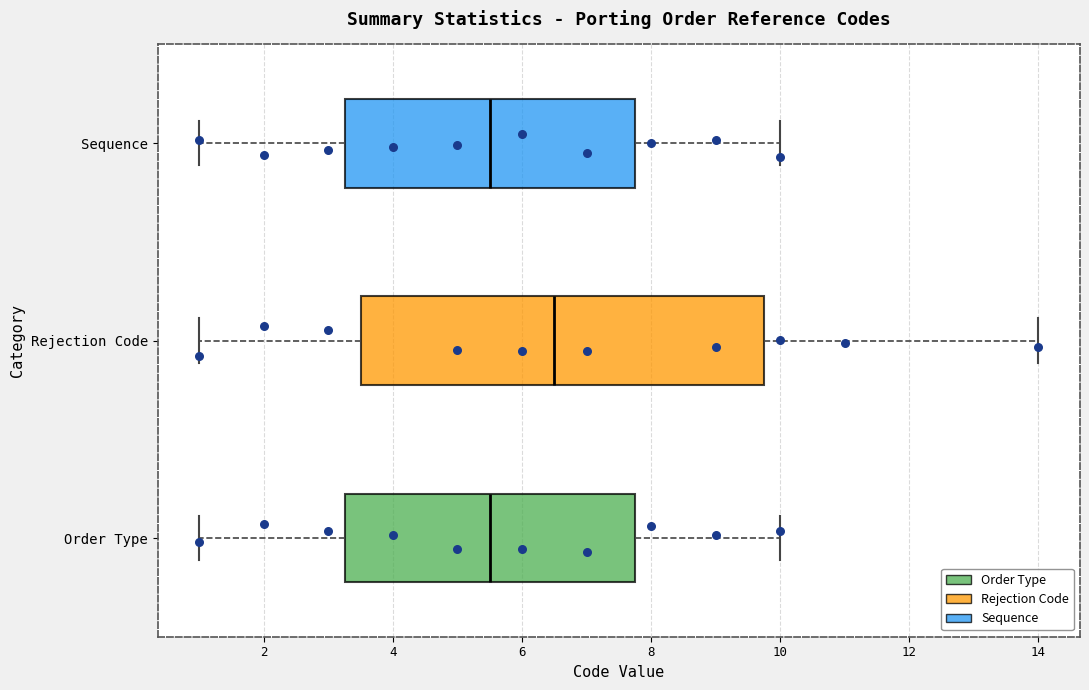

Where does the median line of the box for Rejection Code sit on the x-axis? The values are not printed on the chart, so give them approximately, as read against the axis.

6.6